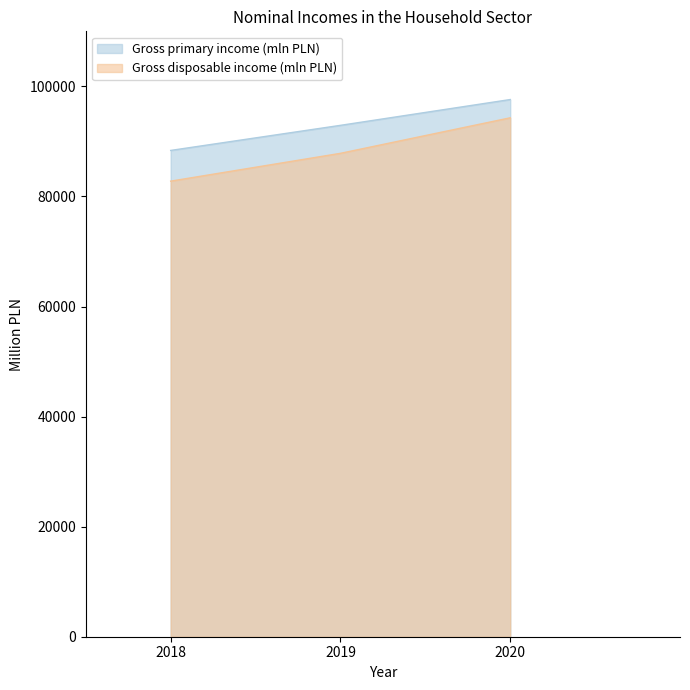

At which category is the sum across all series the highest?

2020